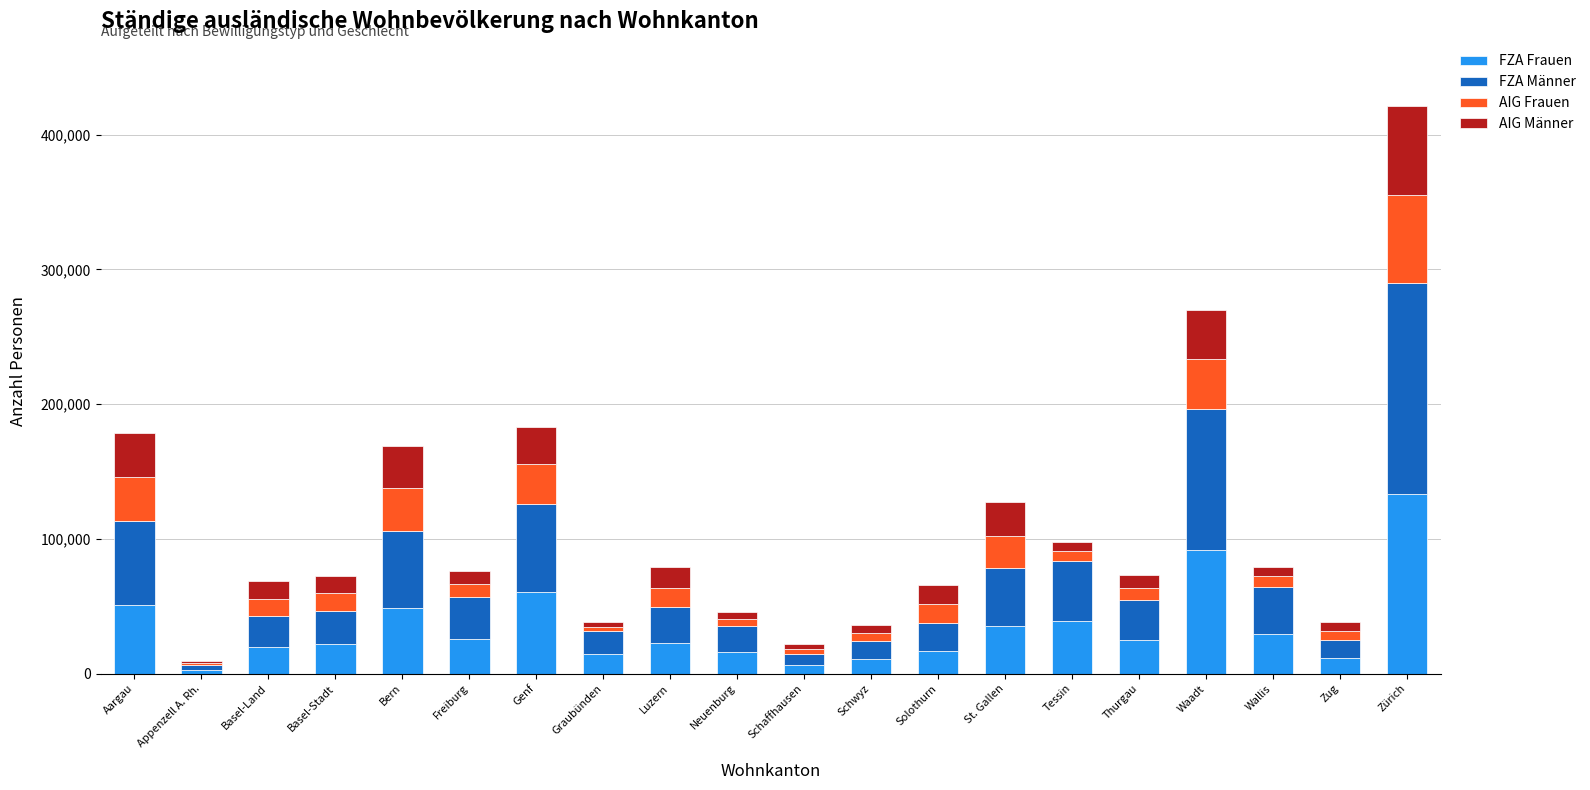

At which category is the sum across all series the highest?

Zürich